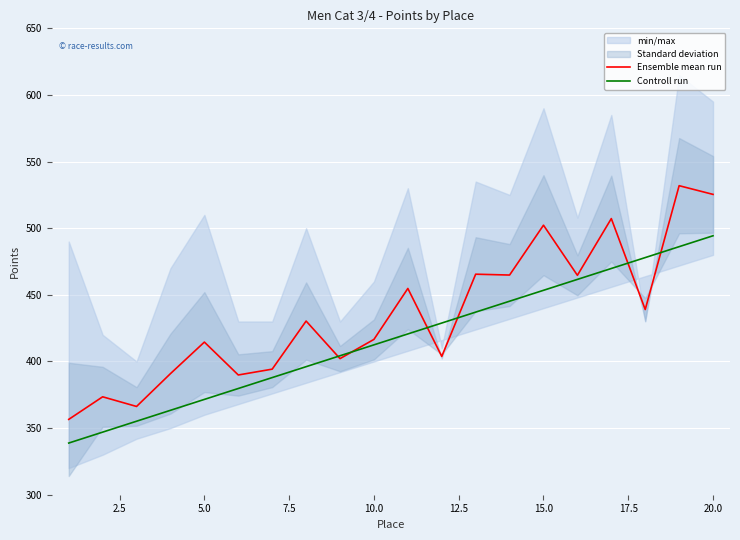

True or false: Controll run has more than 2 points higher than both neighbors.

False